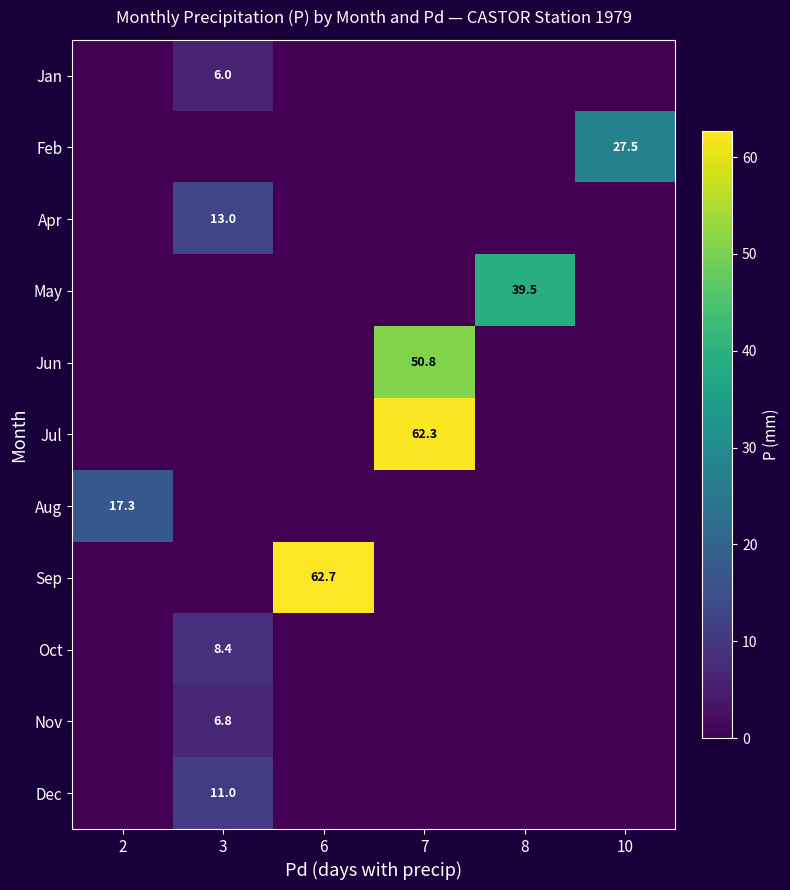

Is it true that Oct equals -3.2 at 8?

False